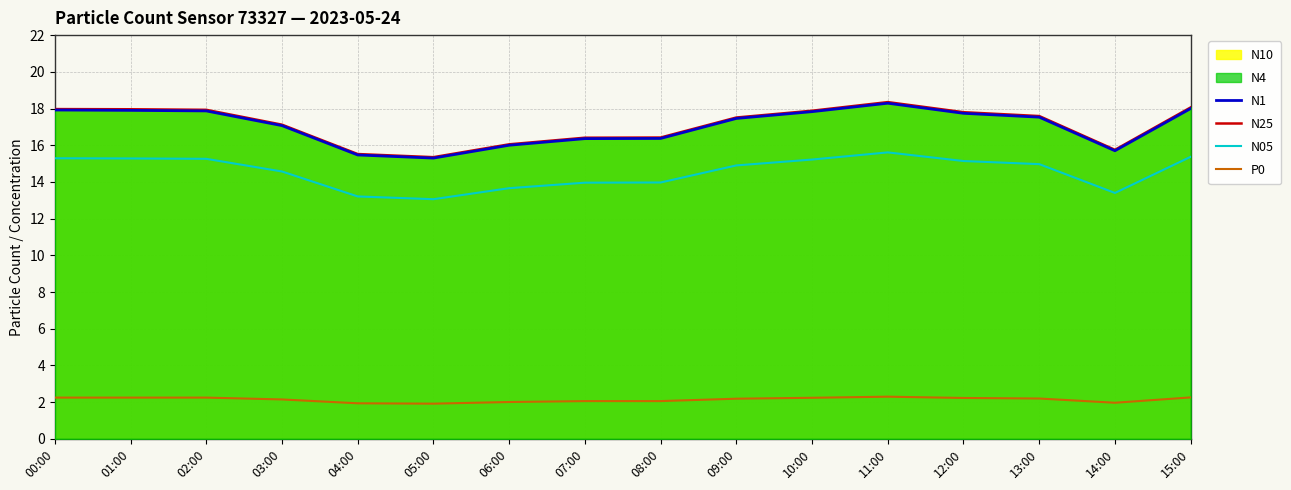

Rank the series at 10:00 from highest to lowest value.

N25, N1, N05, P0